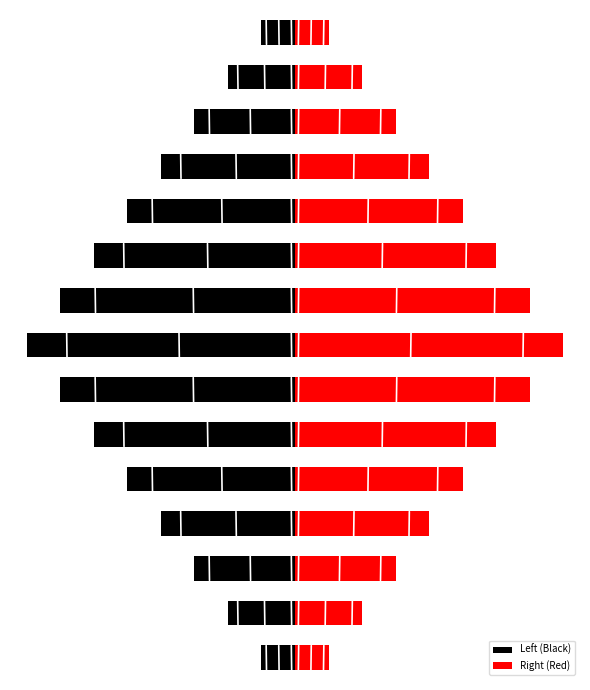

How many values in the Left (Black) series are below -4?

7